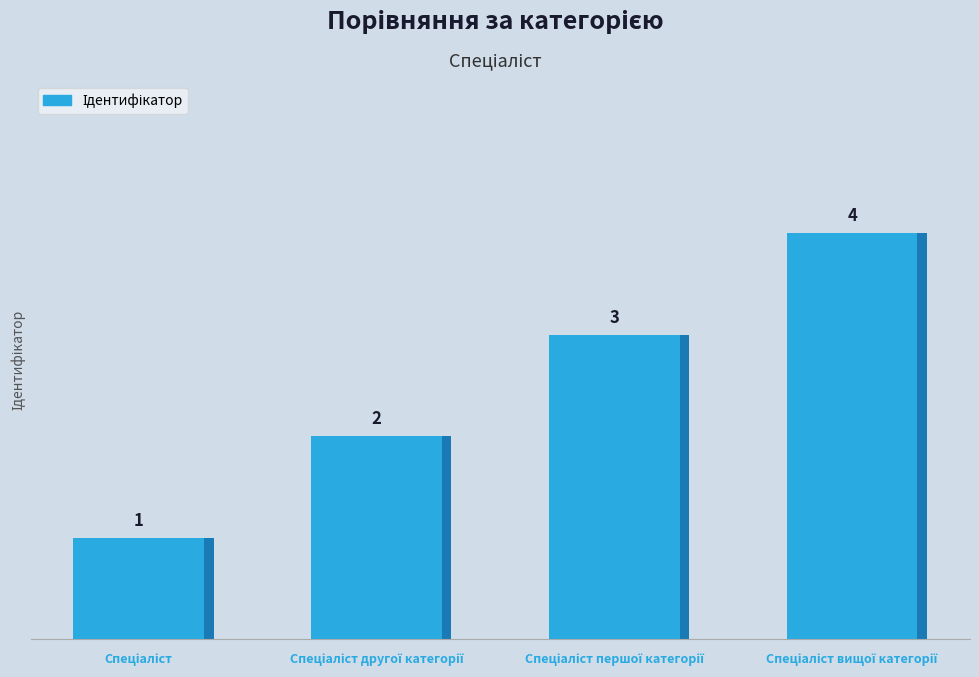

Are the bars horizontal?

No